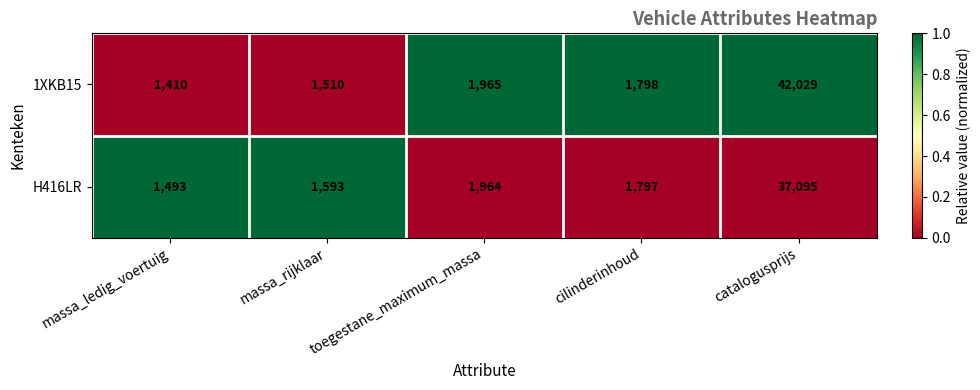

What is the difference between the 1XKB15 values at massa_ledig_voertuig and cilinderinhoud?

388